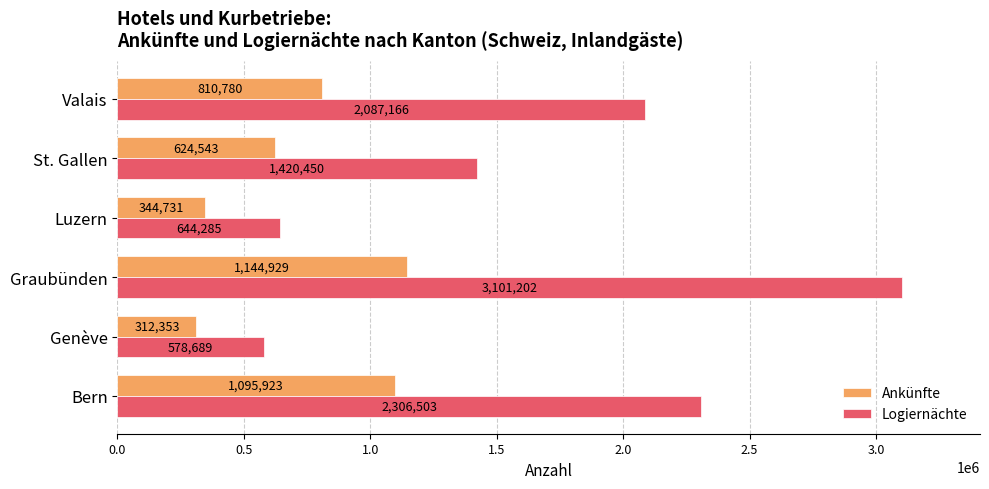

What are all the series names shown in the legend?

Ankünfte, Logiernächte